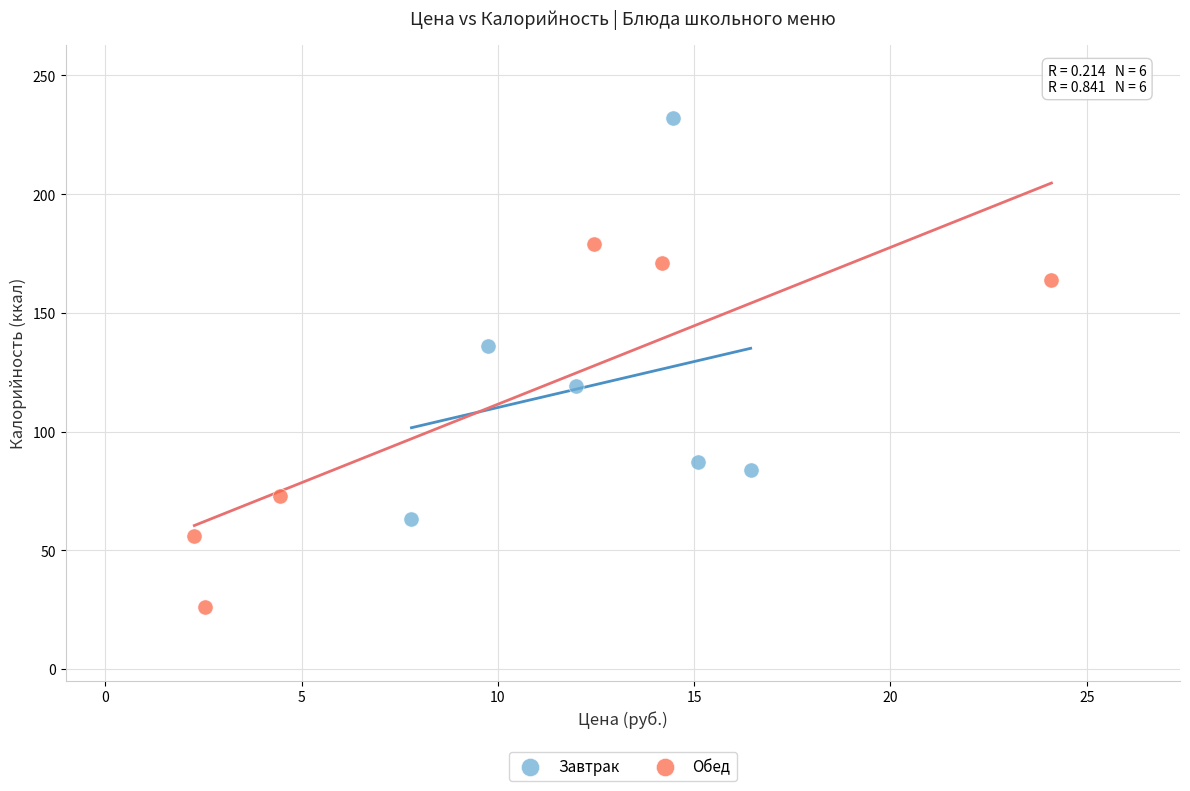

Which series contains the highest Y value?

Завтрак